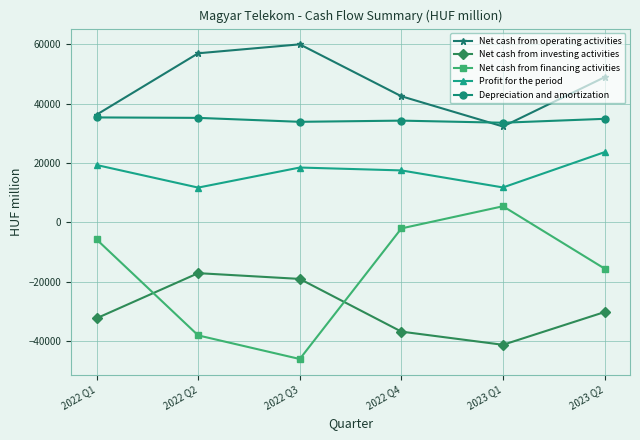

What is the value of the Net cash from operating activities point at the 2nd from the left?

56981